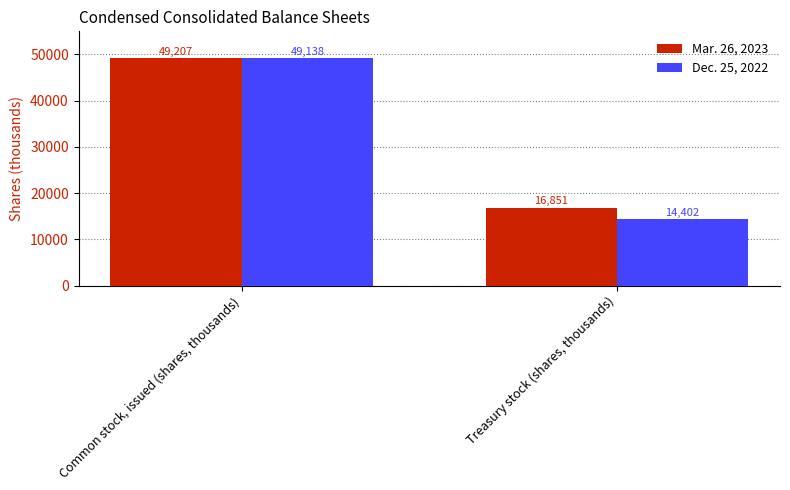

List the labels in order of Dec. 25, 2022 value, smallest first.

Treasury stock (shares, thousands), Common stock, issued (shares, thousands)